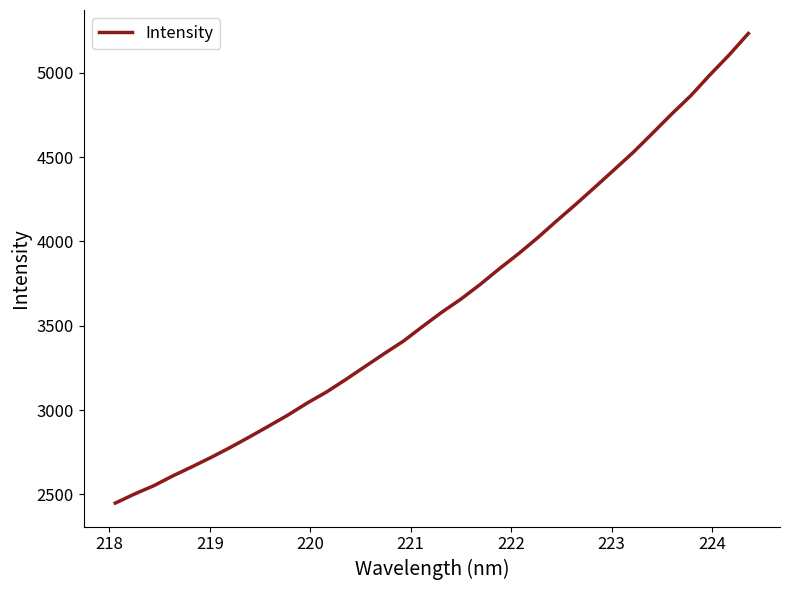

What is the greatest value displayed?

5233.0